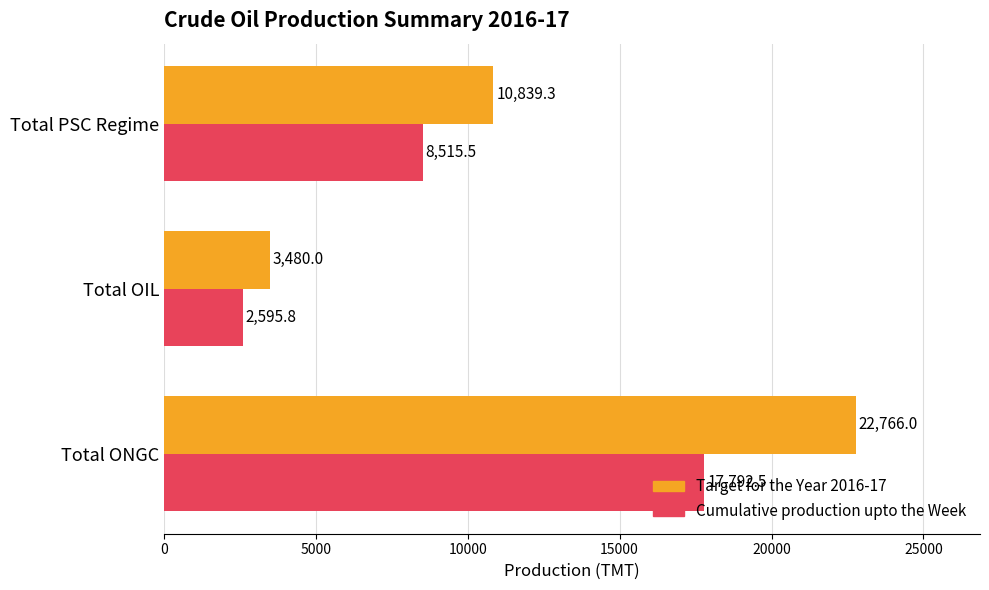

What is the sum of the Target for the Year 2016-17 values at Total ONGC and Total OIL?

26246.0